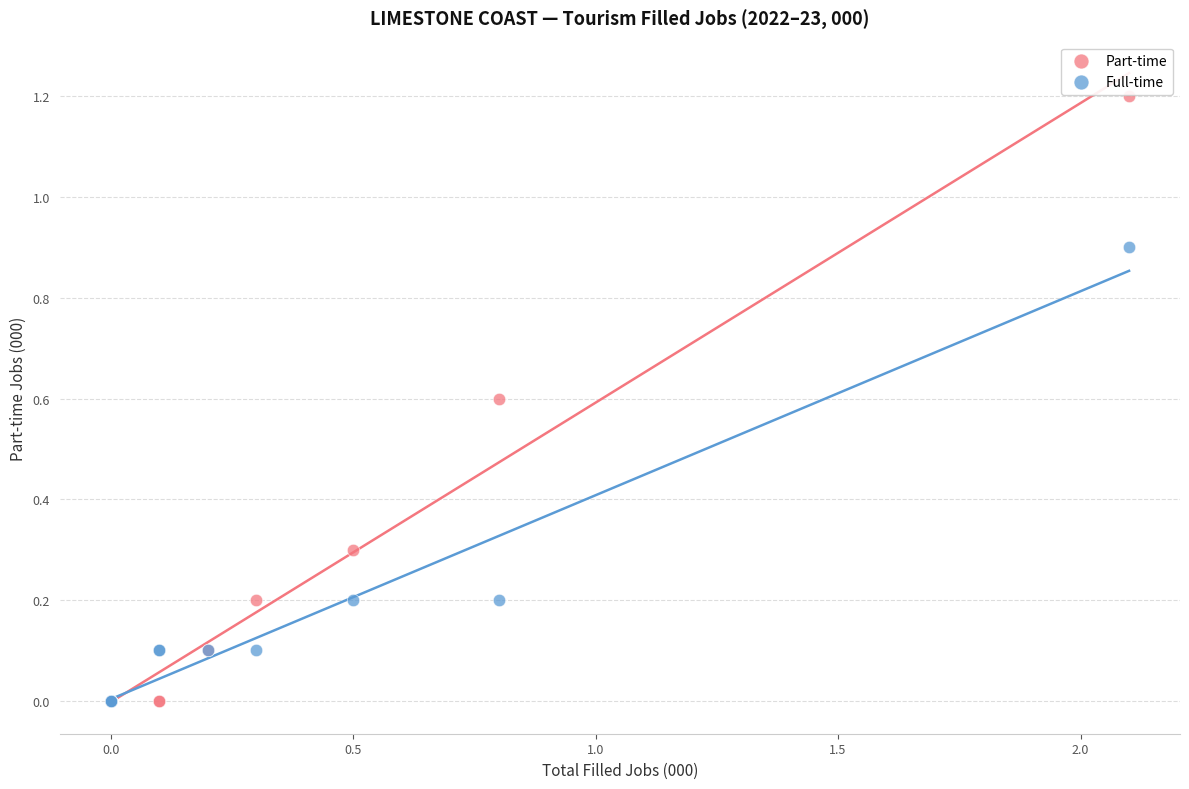

What are all the series names shown in the legend?

Part-time, Full-time